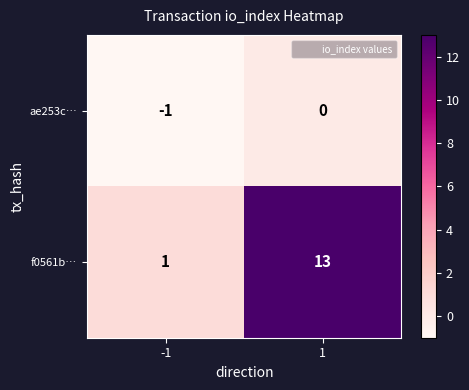

At which category does the chart reach its minimum across all series?

-1